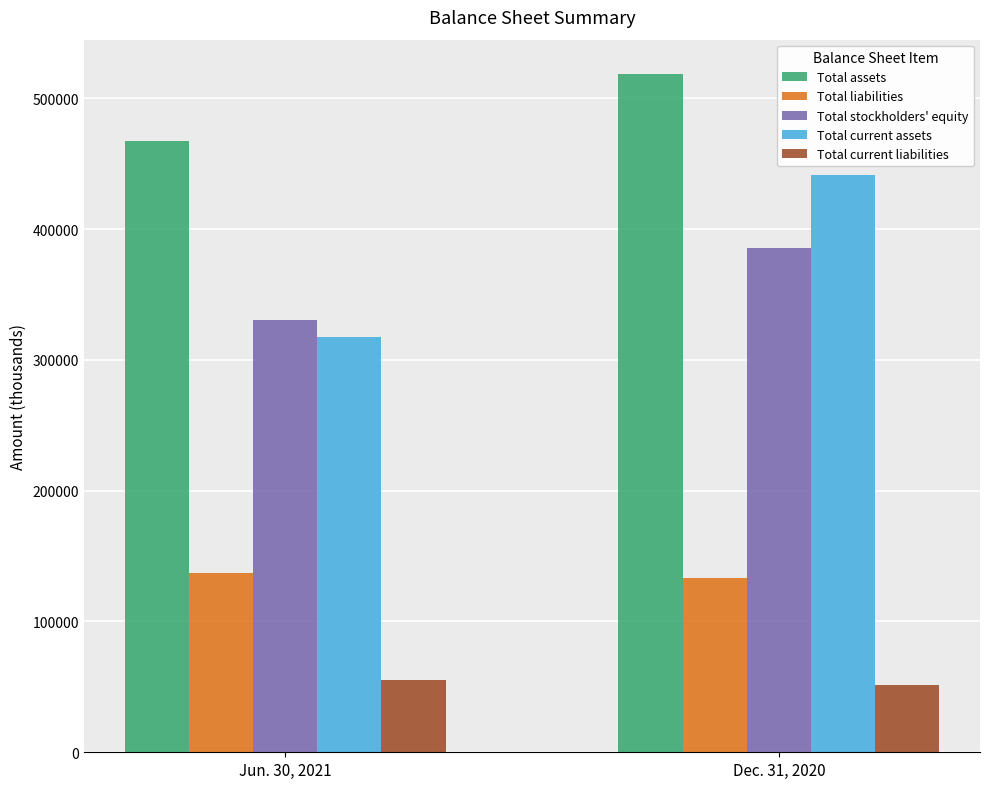

The value of Total current liabilities at Jun. 30, 2021 is 55379. True or false?

True